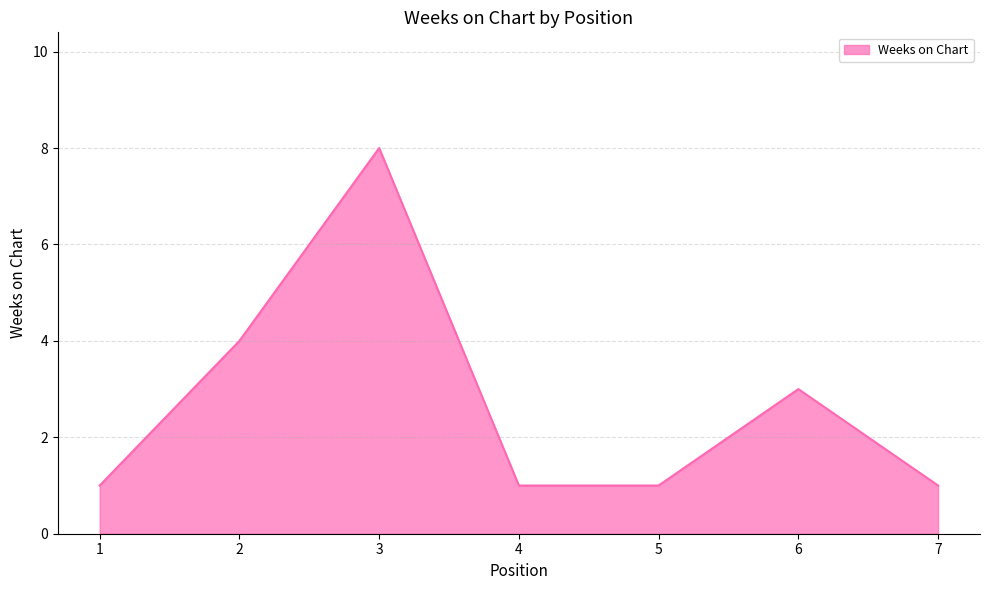

True or false: the data has more than 0 interior local peaks.

True